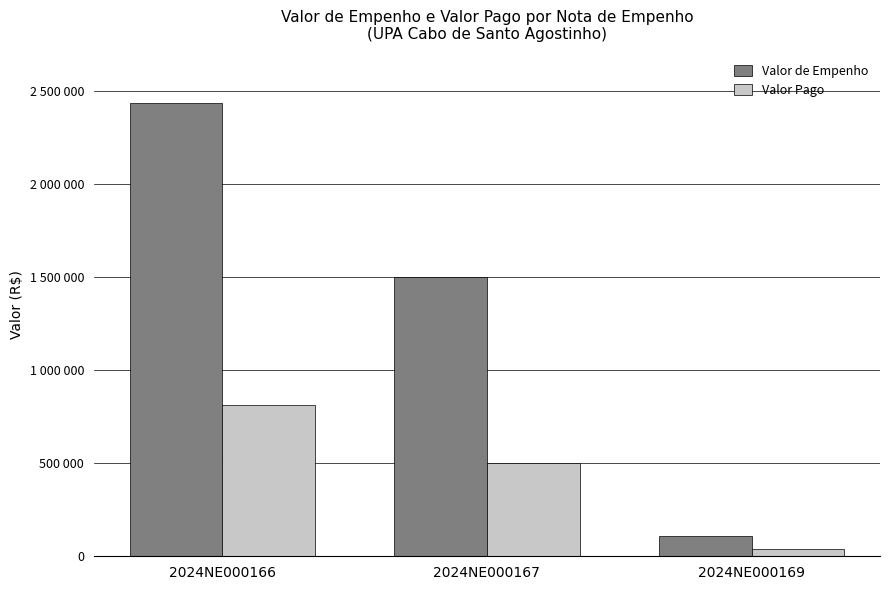

What is the value of the Valor de Empenho bar at the 2nd from the left?

1500000.0